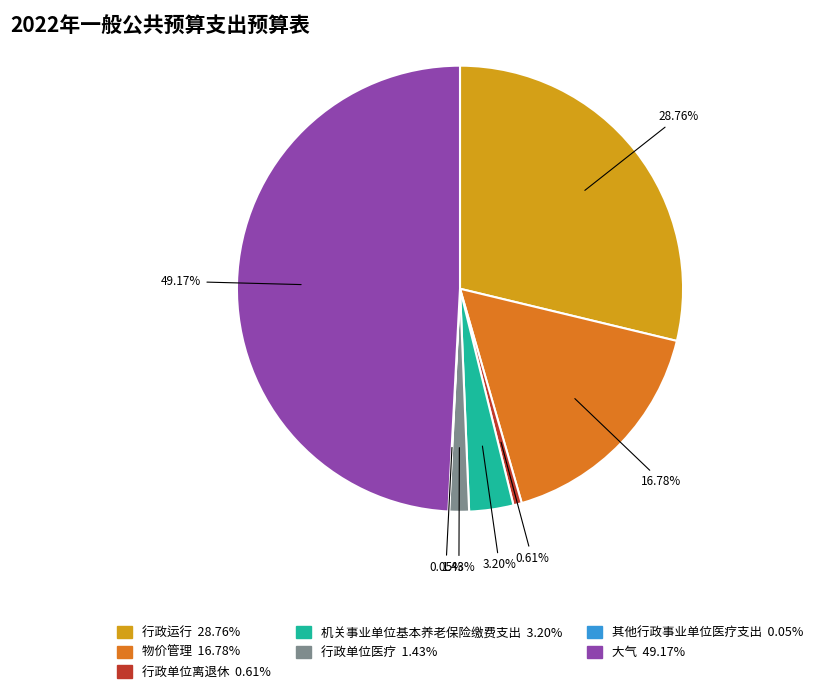

What portion of the pie excludes 行政运行?

71.2%